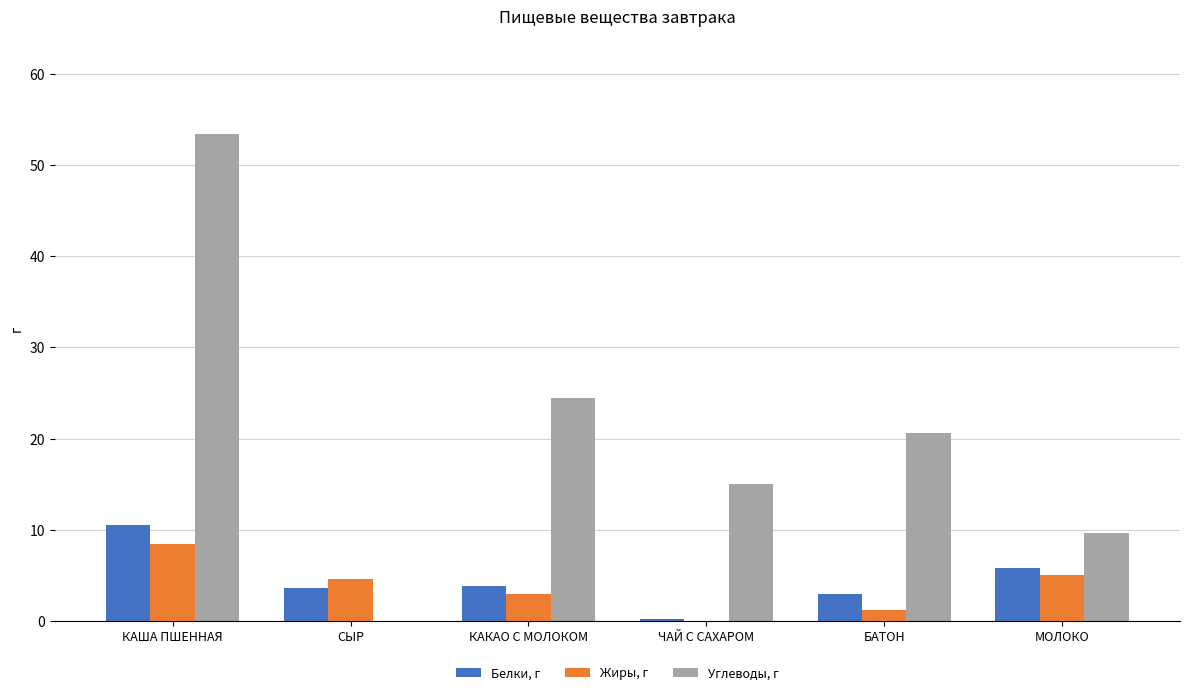

Which series has the largest total across all categories?

Углеводы, г